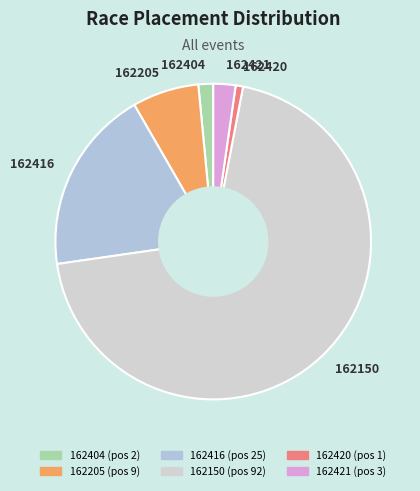

What is the smallest slice in the pie chart?

162420